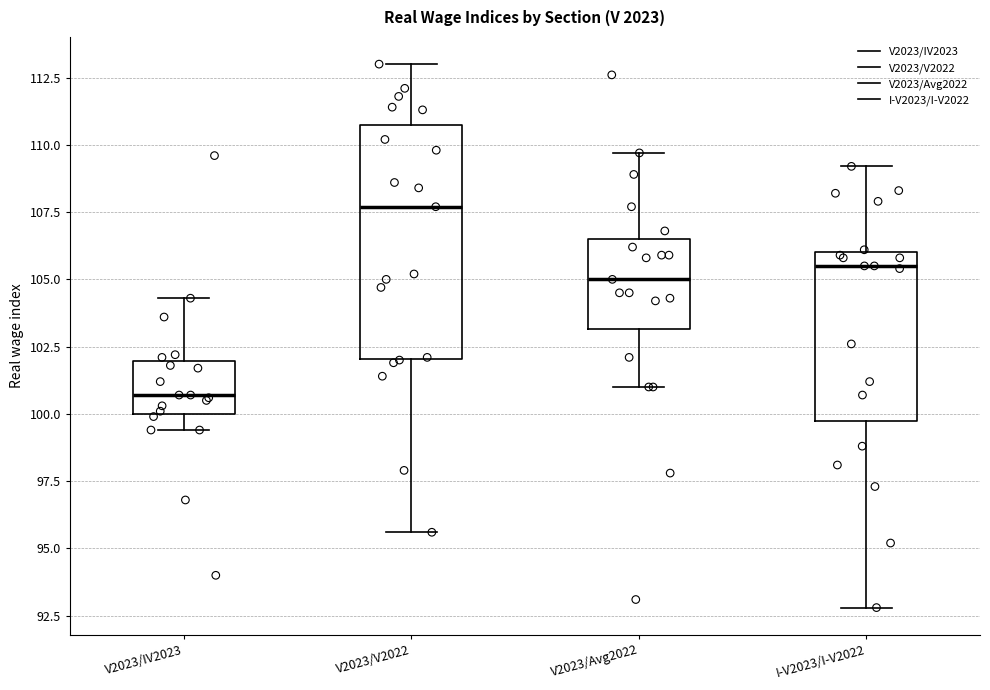

Where does the median line of the box for V2023/IV2023 sit on the y-axis? The values are not printed on the chart, so give them approximately, as read against the axis.

100.5